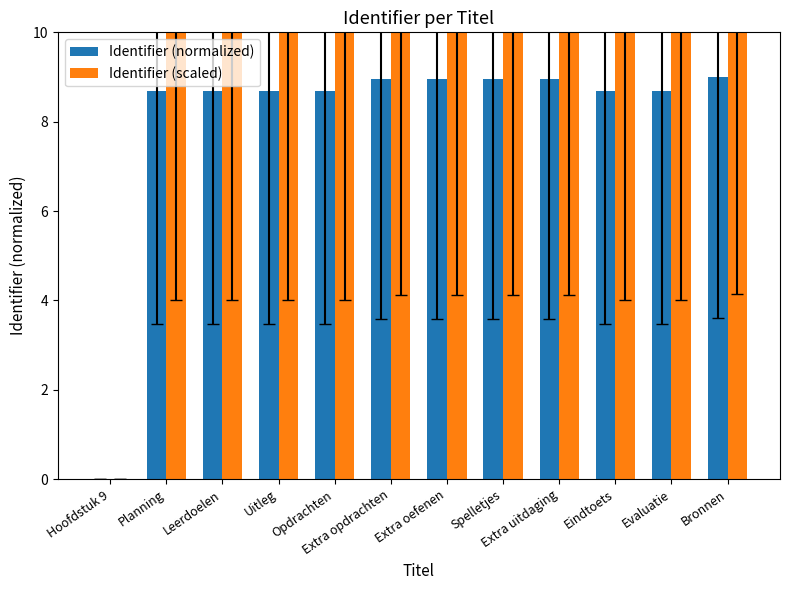

What is the approximate value of Identifier (normalized) at Spelletjes?

9.0